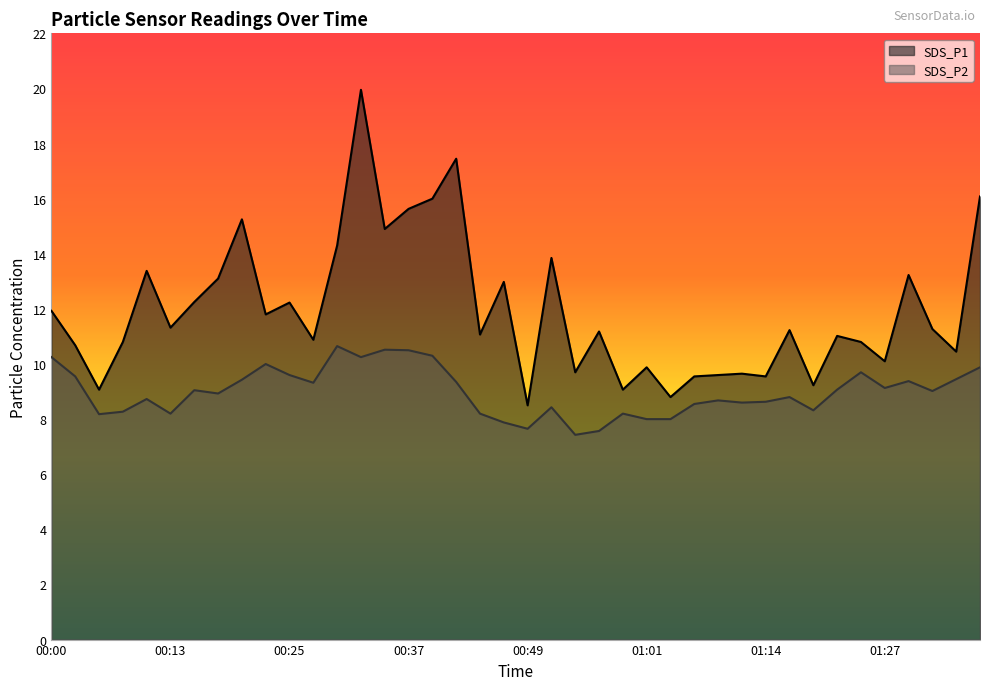

At which category is the sum across all series the highest?

00:32